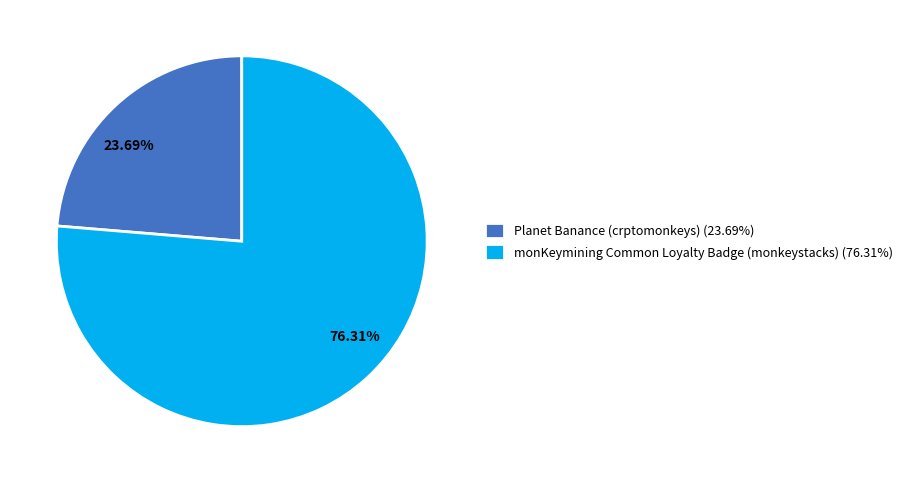

How many slices are in this pie chart?

2